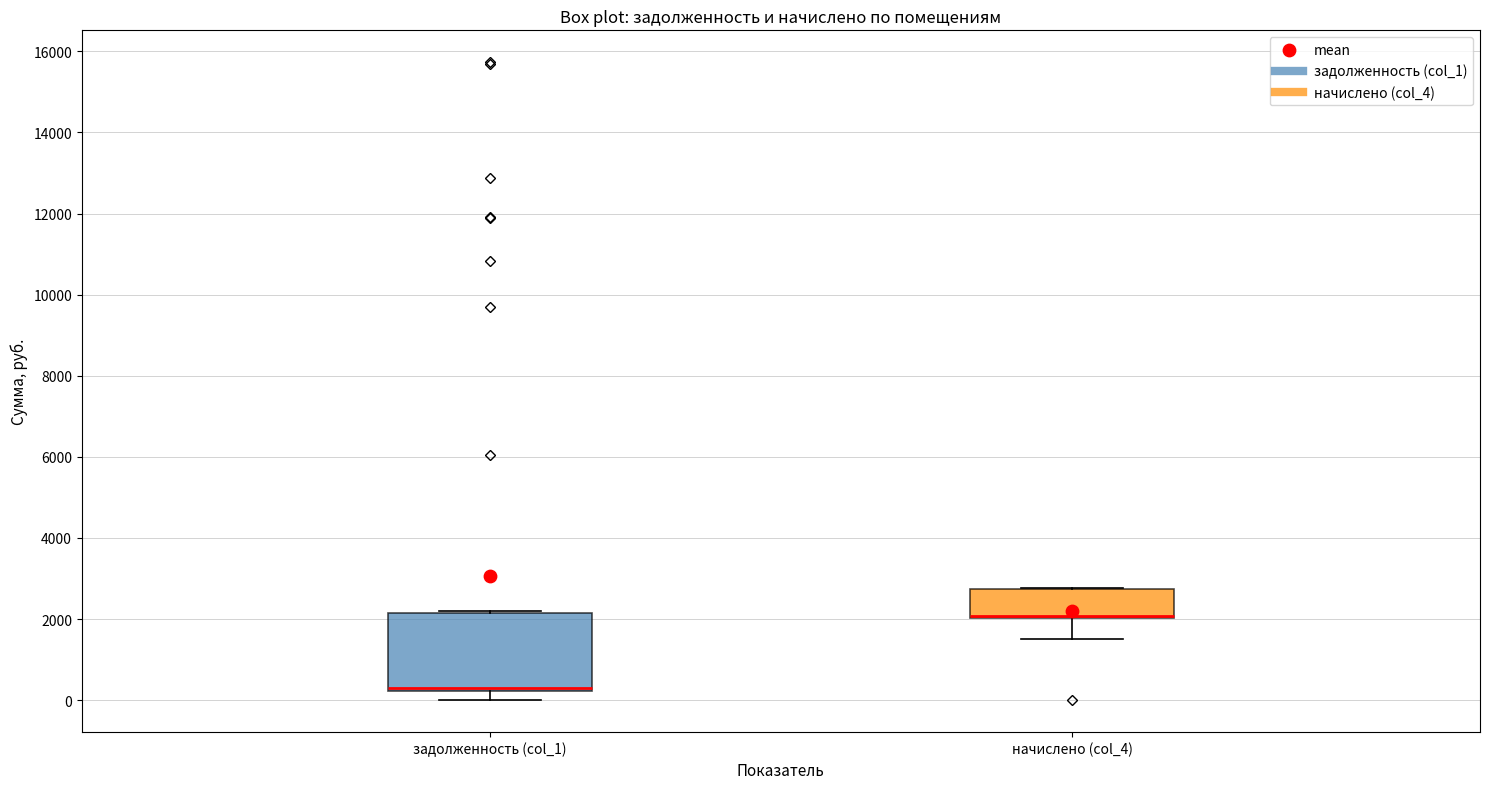

Reading left to right, transcribe this box plot: for each box, give where its median line is, the range the box spans, and where its two whiskers end, as read against the y-axis. The values are not printed on the chart, so give them approximately, as read against the axis.

задолженность (col_1): median 400, box 200 to 2200, whiskers 0 to 2200
начислено (col_4): median 2000 (drawn on the box's lower edge), box 2000 to 2800, whiskers 1600 to 2800